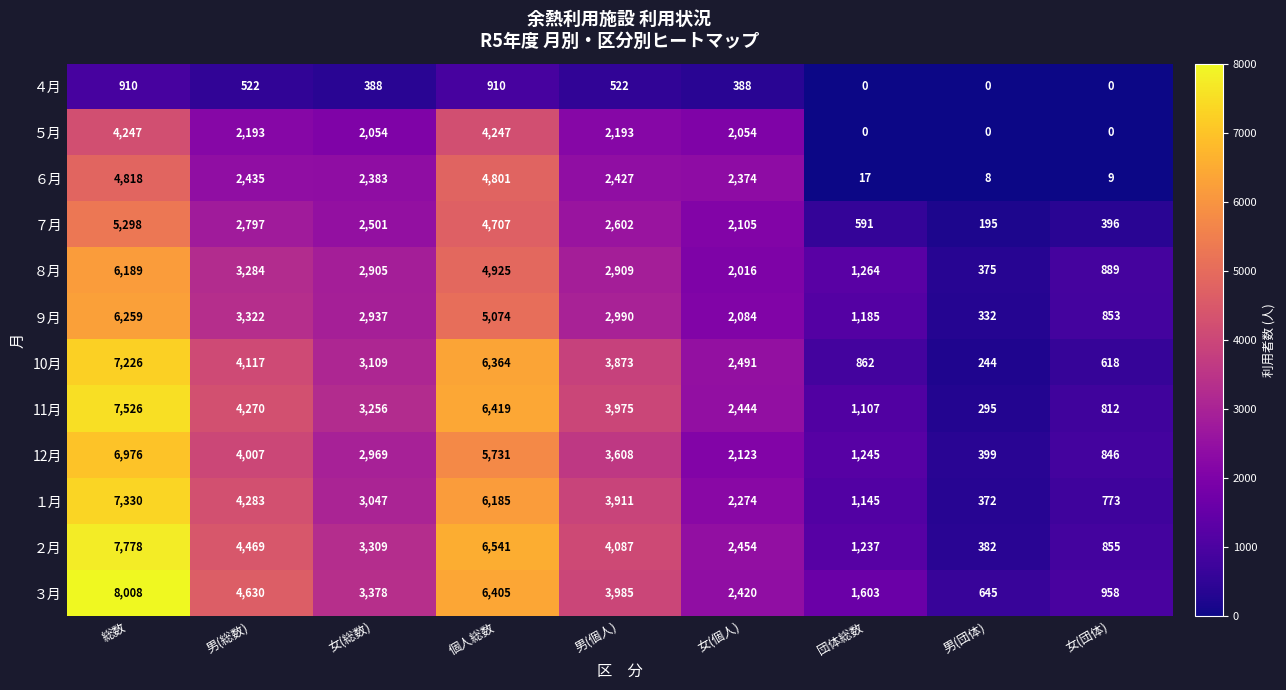

Is it true that ３月 equals 2420 at 女(個人)?

True